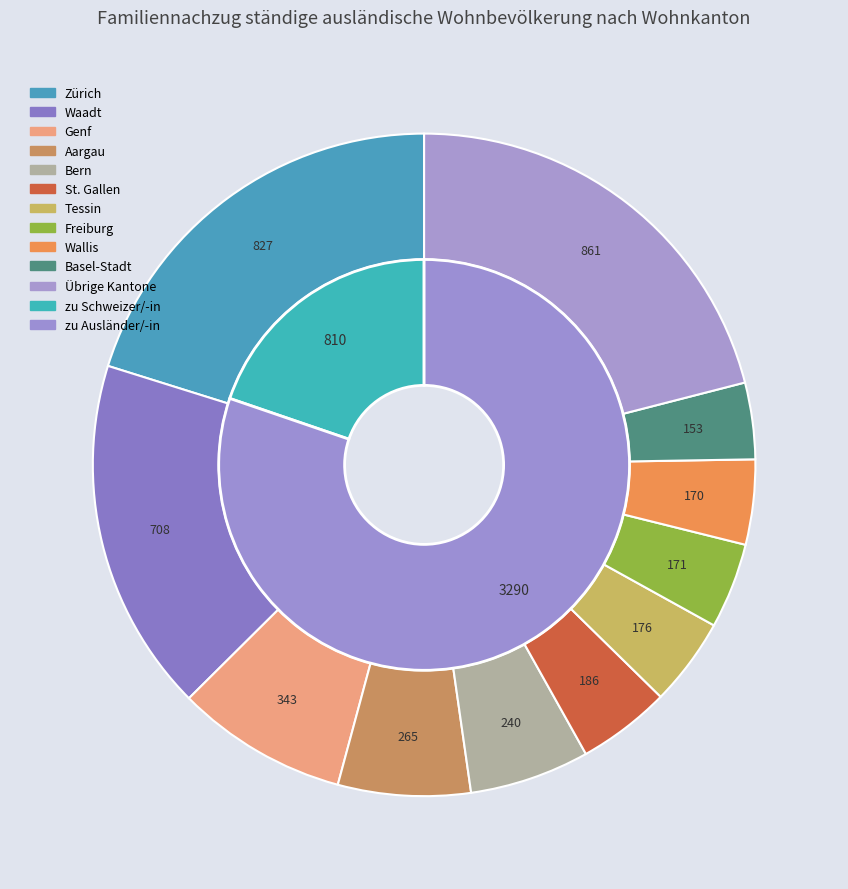

Does any single category account for the majority?

No